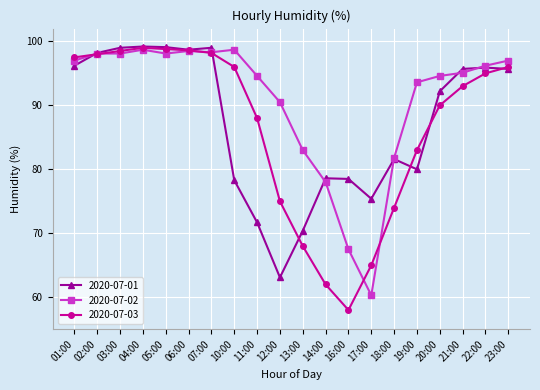

How many data points in 2020-07-02 are less than 96?

10